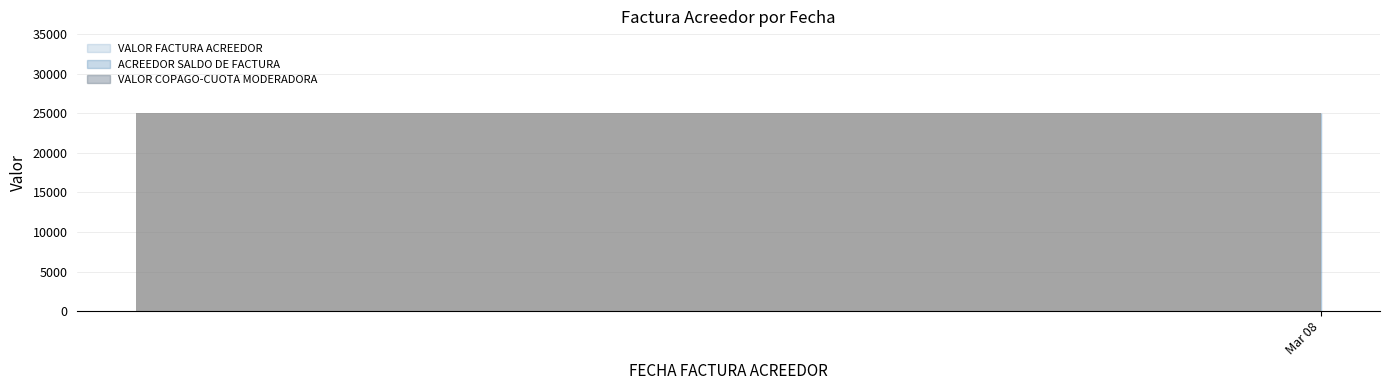

What is the total value across all series at 2021-03-08?

50000